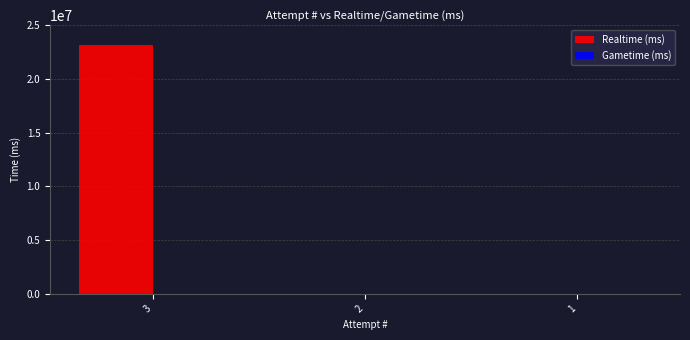

The value at 3 is 40358271. True or false?

False